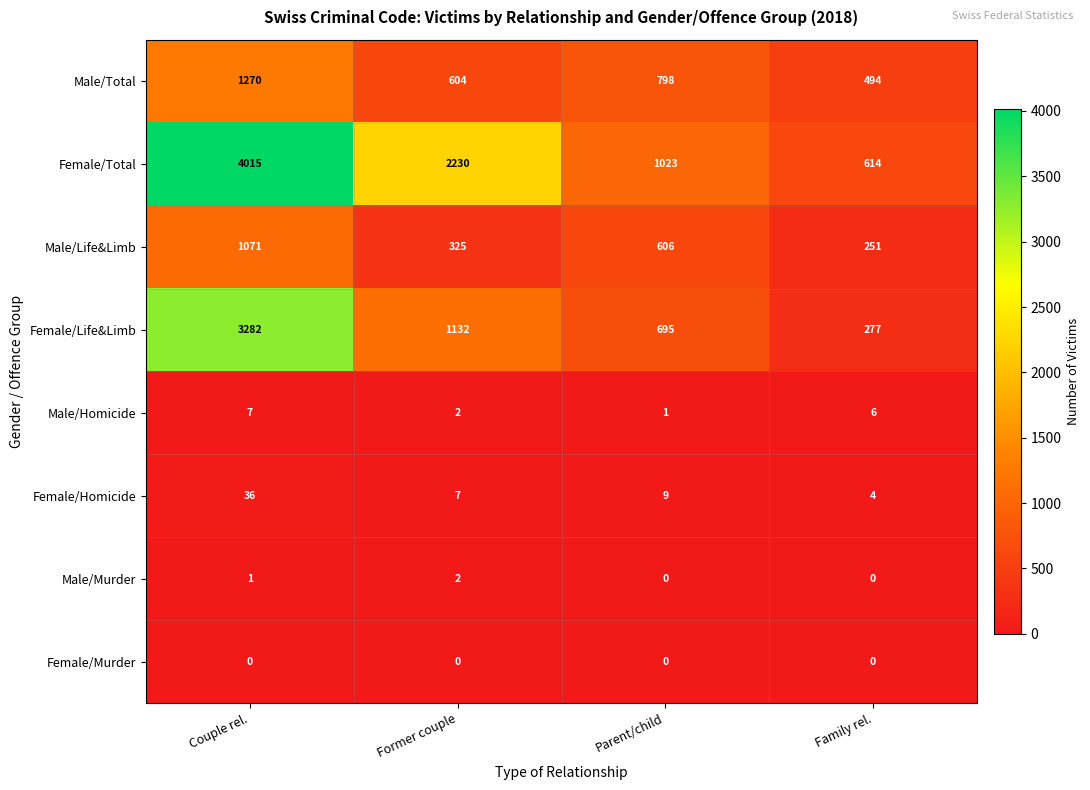

What is the average value of the Male/Life&Limb series?

563